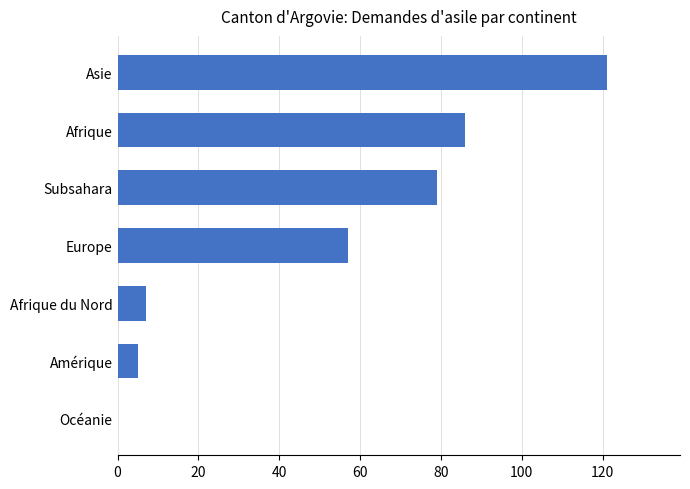

What is the sum of all values?

355